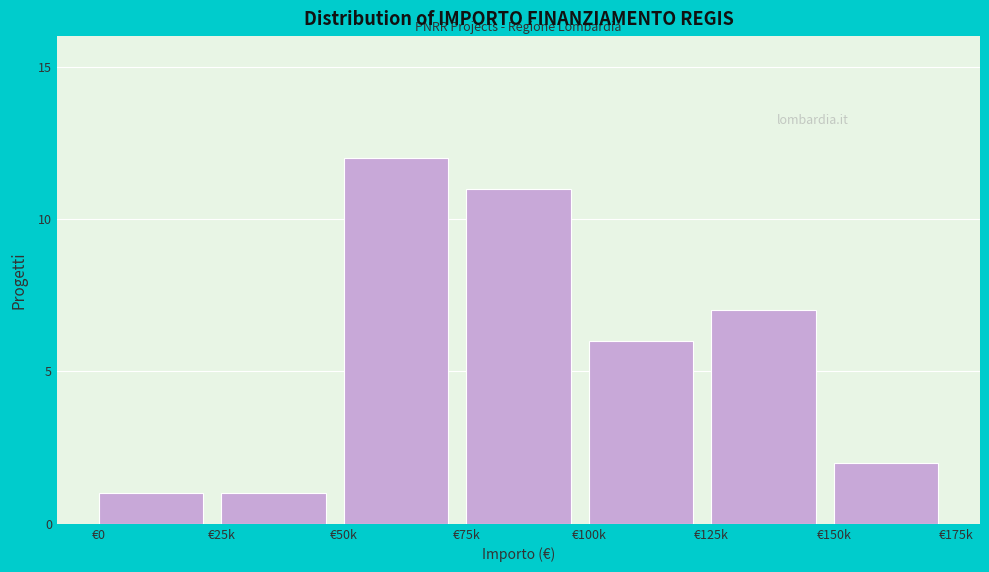

Reading left to right, what are all the values shown in this chart?

€0=1	€25k=1	€50k=12	€75k=11	€100k=6	€125k=7	€150k=2